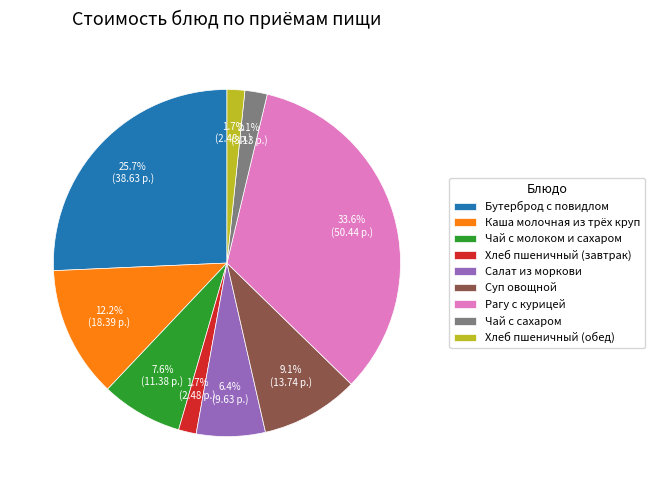

Which slice is the largest?

Рагу с курицей